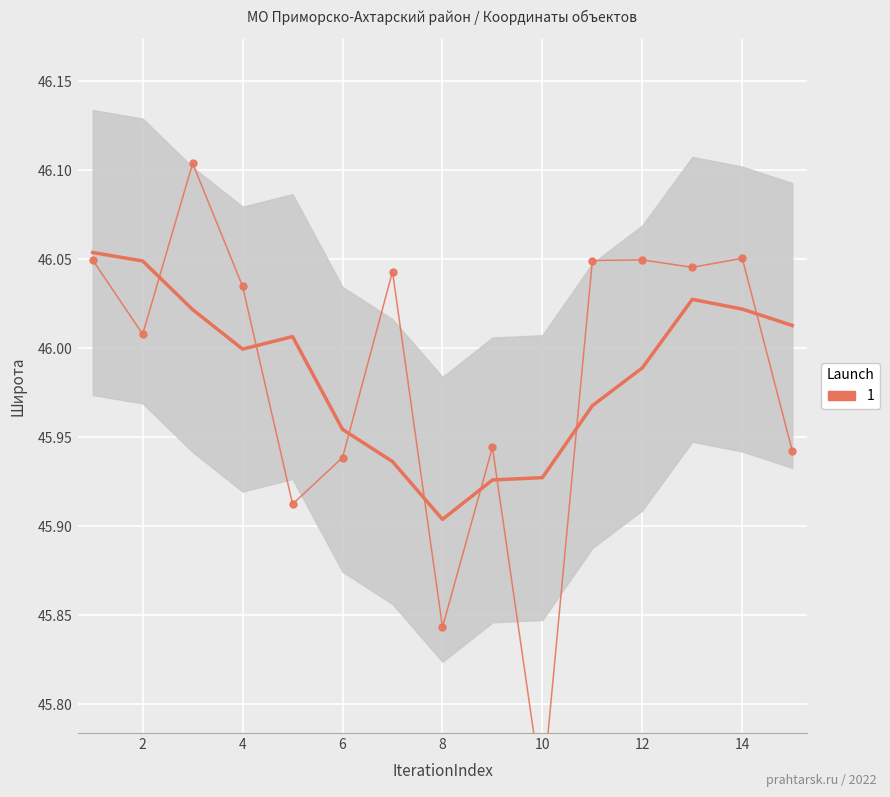

What is the sum of all values?

689.8